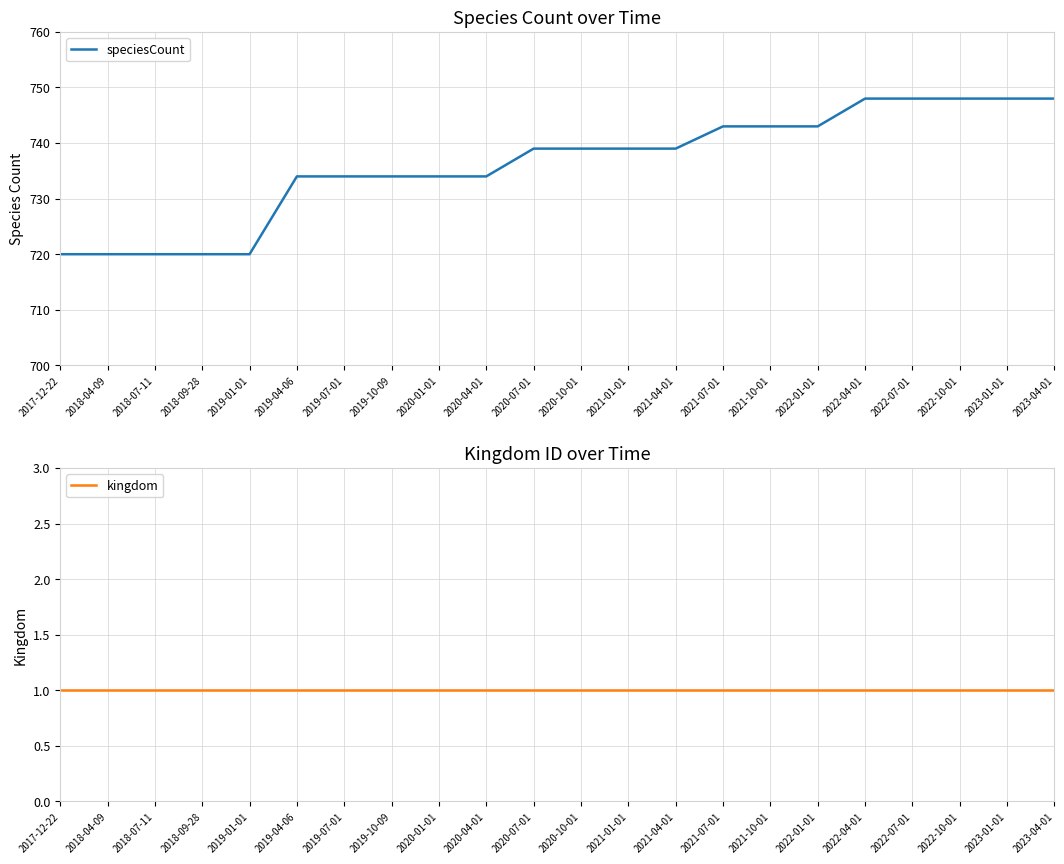

Is it true that kingdom equals 0 at 2020-04-01?

False